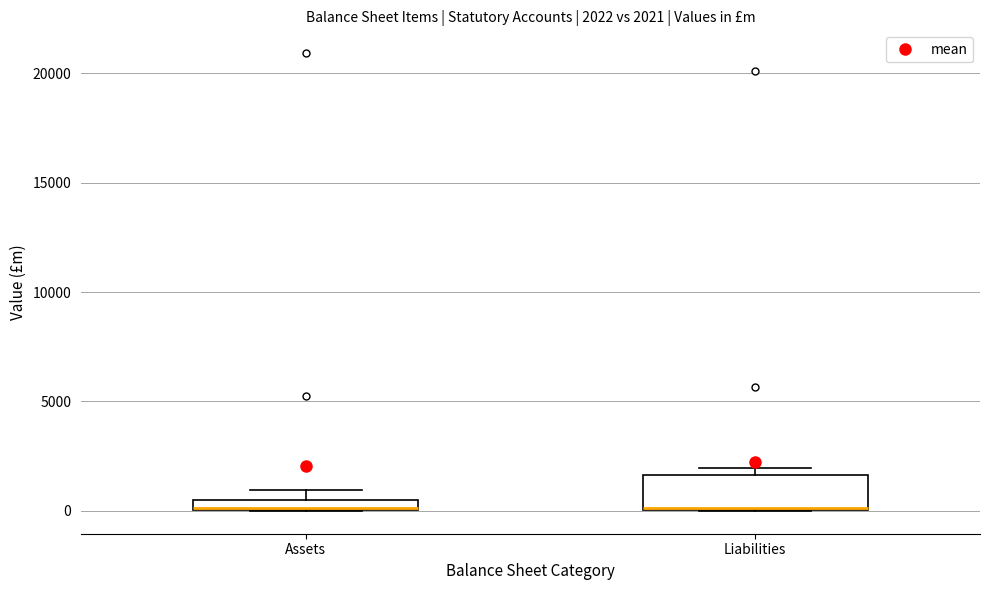

Comparing the boxes themselves (not the whiskers), which one is the tallest?

Liabilities